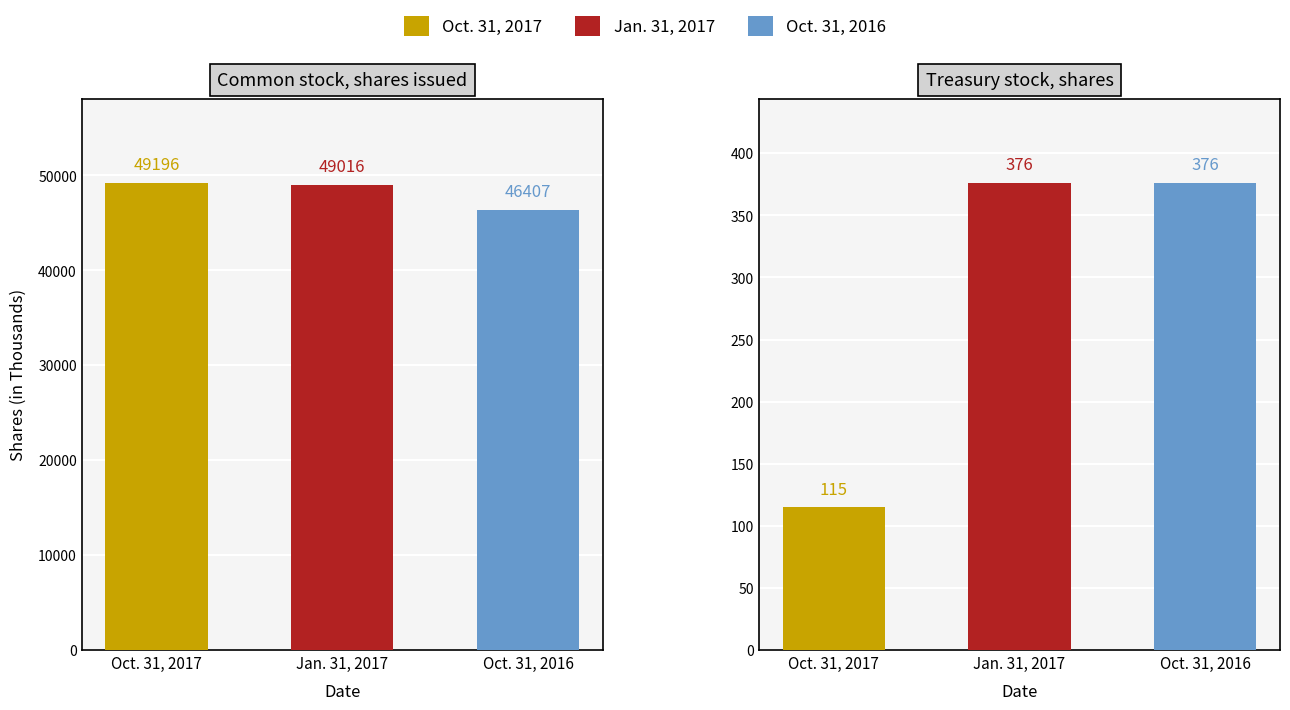

How many distinct data groups are displayed?

3